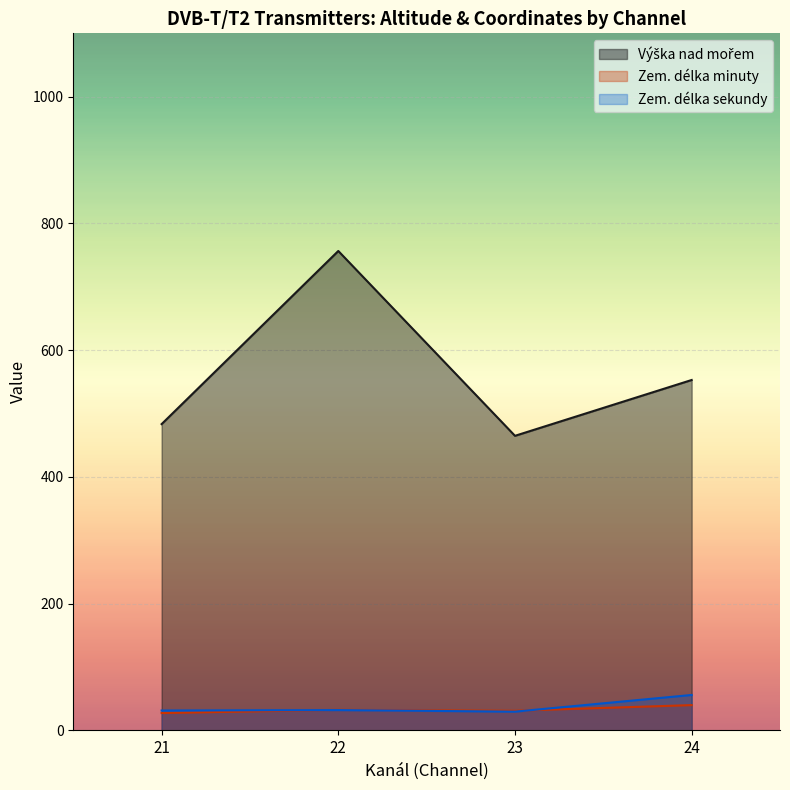

At which category does the chart reach its minimum across all series?

21